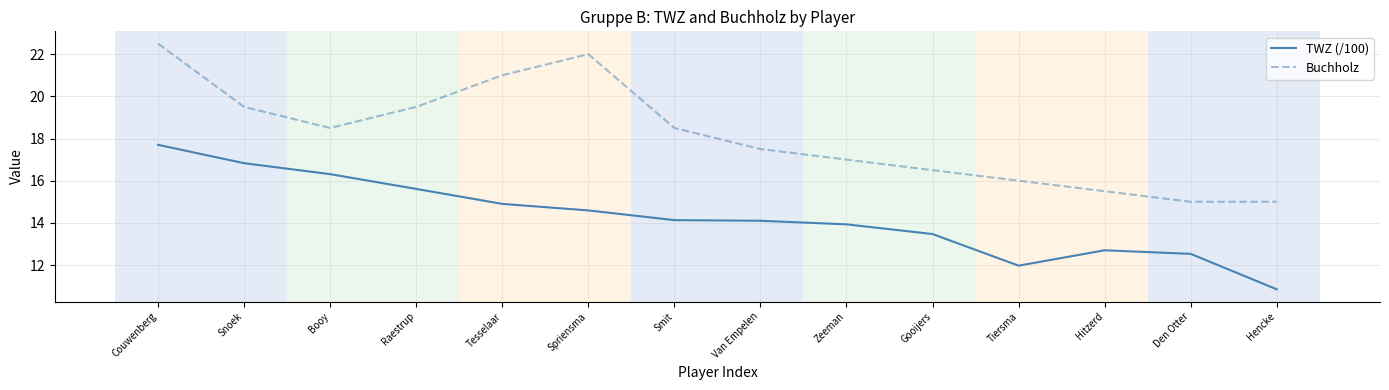

The value of Buchholz at Snoek is 25.7. True or false?

False